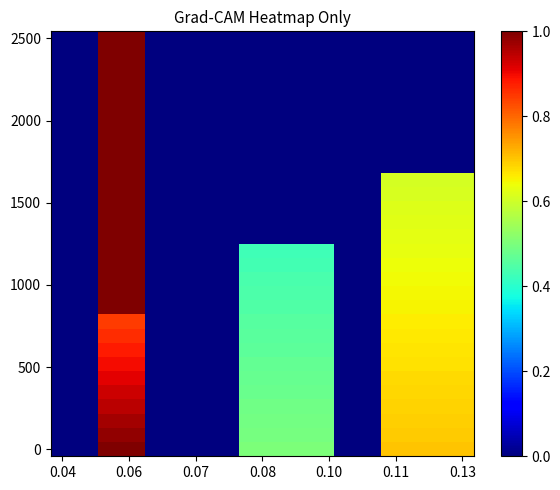

How many data points does each series have?

18